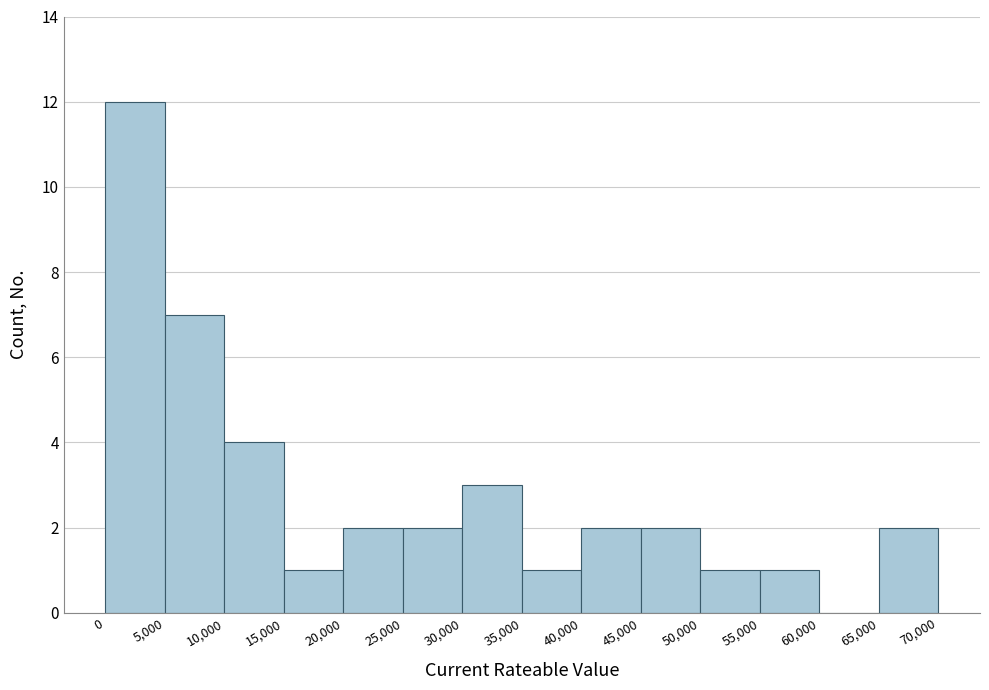

Reading left to right, list every bar in this chart as the range it spans on the x-axis followed by its height. The values are not printed on the chart, so give them approximately, as read against the axis.

0 to 5,000: 12
5,000 to 10,000: 7
10,000 to 15,000: 4
15,000 to 20,000: 1
20,000 to 25,000: 2
25,000 to 30,000: 2
30,000 to 35,000: 3
35,000 to 40,000: 1
40,000 to 45,000: 2
45,000 to 50,000: 2
50,000 to 55,000: 1
55,000 to 60,000: 1
60,000 to 65,000: 0
65,000 to 70,000: 2